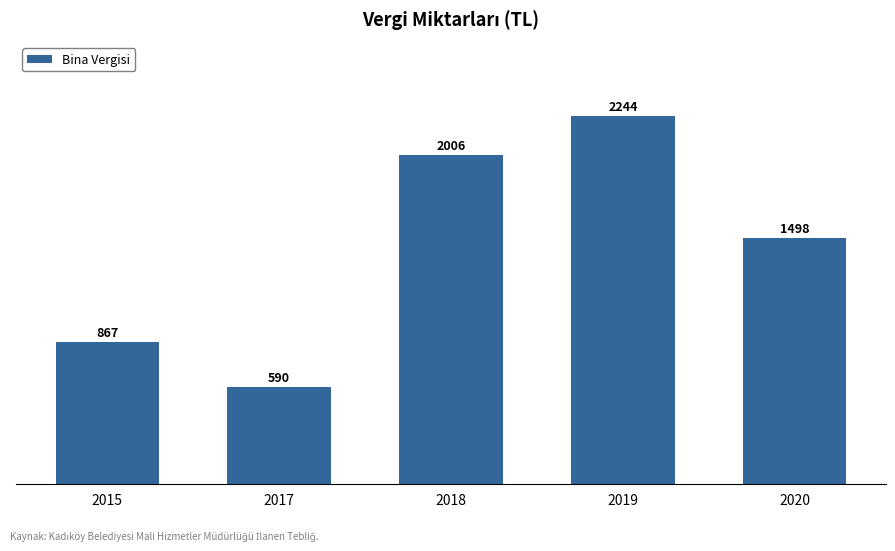

List the labels in order of value, smallest first.

2017, 2015, 2020, 2018, 2019